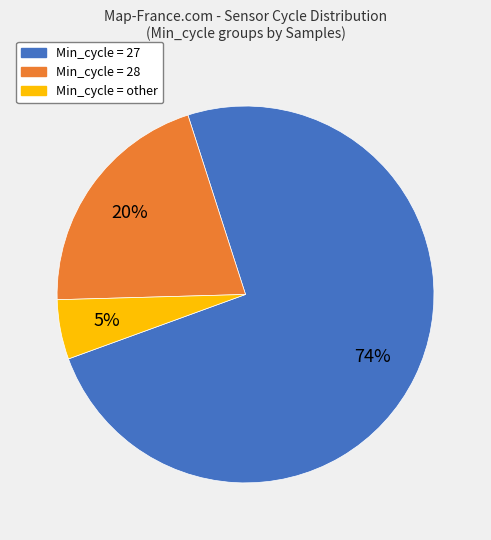

Approximately how many times larger is the value at Min_cycle = 28 compared to Min_cycle = other?

4.0